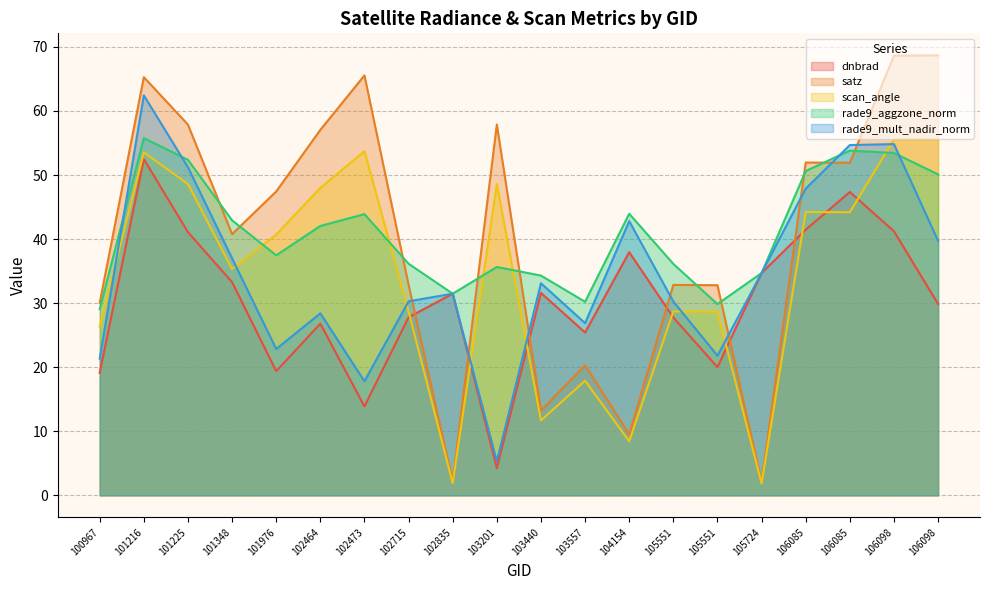

In rade9_mult_nadir_norm, how many points are lower than both neighbors (excluding endpoints)?

5